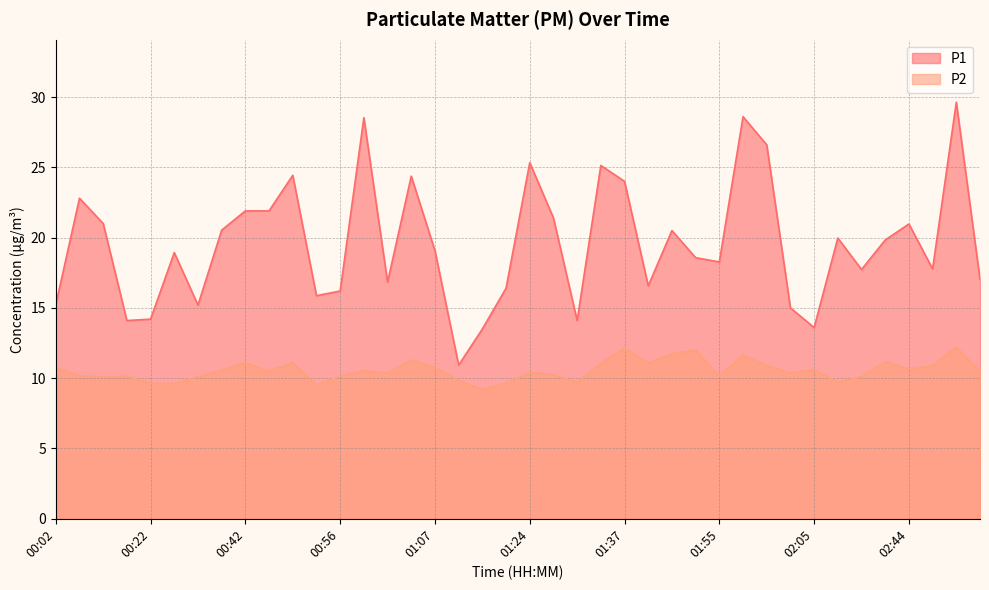

Reading right to left, transcribe all the data shown in this chart.

P1: 02:55=17.0	02:53=29.6	02:50=17.8	02:44=21.0	02:42=19.8	02:39=17.7	02:37=20.0	02:05=13.6	02:03=15.0	02:00=26.6	01:58=28.6	01:55=18.3	01:45=18.6	01:42=20.5	01:39=16.6	01:37=24.0	01:32=25.1	01:29=14.1	01:26=21.4	01:24=25.3	01:14=16.4	01:12=13.5	01:09=10.9	01:07=19.1	01:04=24.4	01:01=16.8	00:59=28.5	00:56=16.2	00:54=15.9	00:47=24.4	00:45=21.9	00:42=21.9	00:40=20.5	00:27=15.2	00:24=18.9	00:22=14.2	00:19=14.1	00:07=21.0	00:04=22.8	00:02=15.2
P2: 02:55=10.5	02:53=12.2	02:50=10.9	02:44=10.6	02:42=11.2	02:39=10.1	02:37=9.7	02:05=10.6	02:03=10.4	02:00=10.9	01:58=11.6	01:55=10.2	01:45=12.0	01:42=11.7	01:39=11.1	01:37=12.1	01:32=11.0	01:29=9.7	01:26=10.2	01:24=10.4	01:14=9.6	01:12=9.2	01:09=9.8	01:07=10.8	01:04=11.3	01:01=10.4	00:59=10.5	00:56=10.1	00:54=9.5	00:47=11.1	00:45=10.5	00:42=11.1	00:40=10.6	00:27=10.1	00:24=9.6	00:22=9.6	00:19=10.1	00:07=10.1	00:04=10.2	00:02=10.7